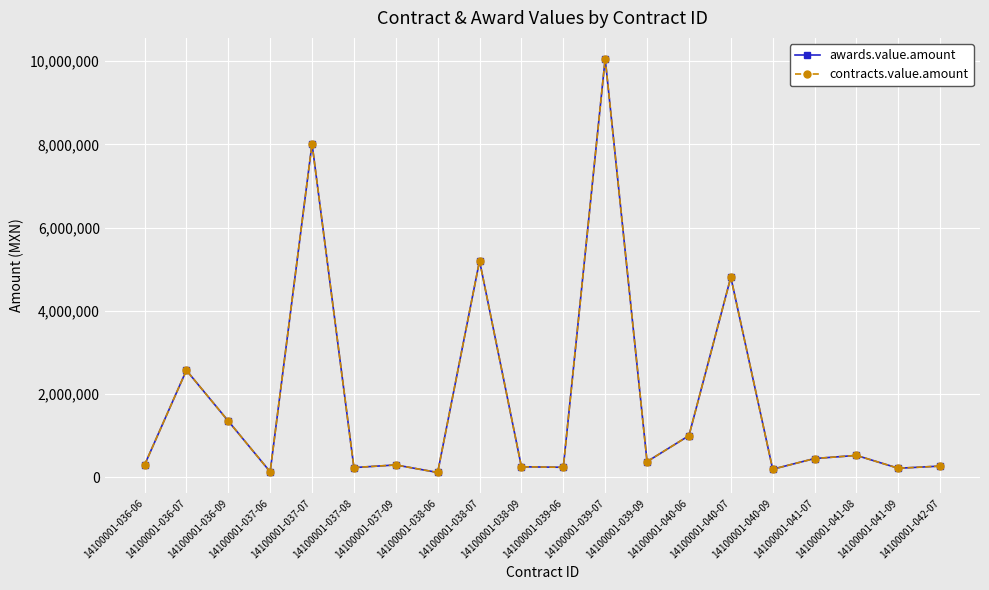

Does the chart have visible grid lines?

Yes